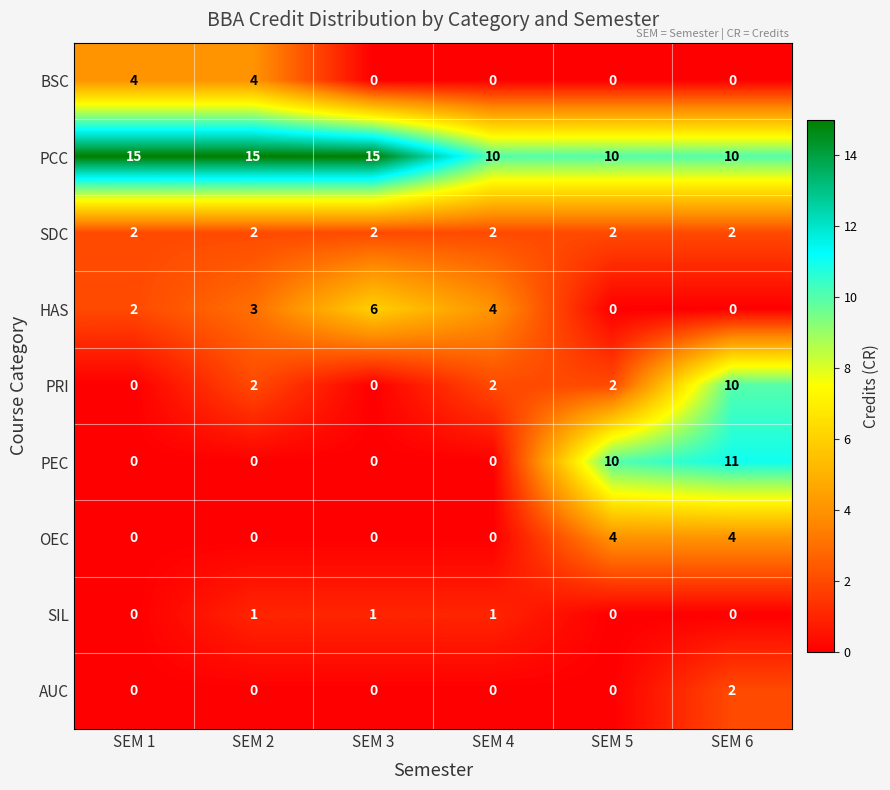

At which label does HAS reach its peak?

SEM 3